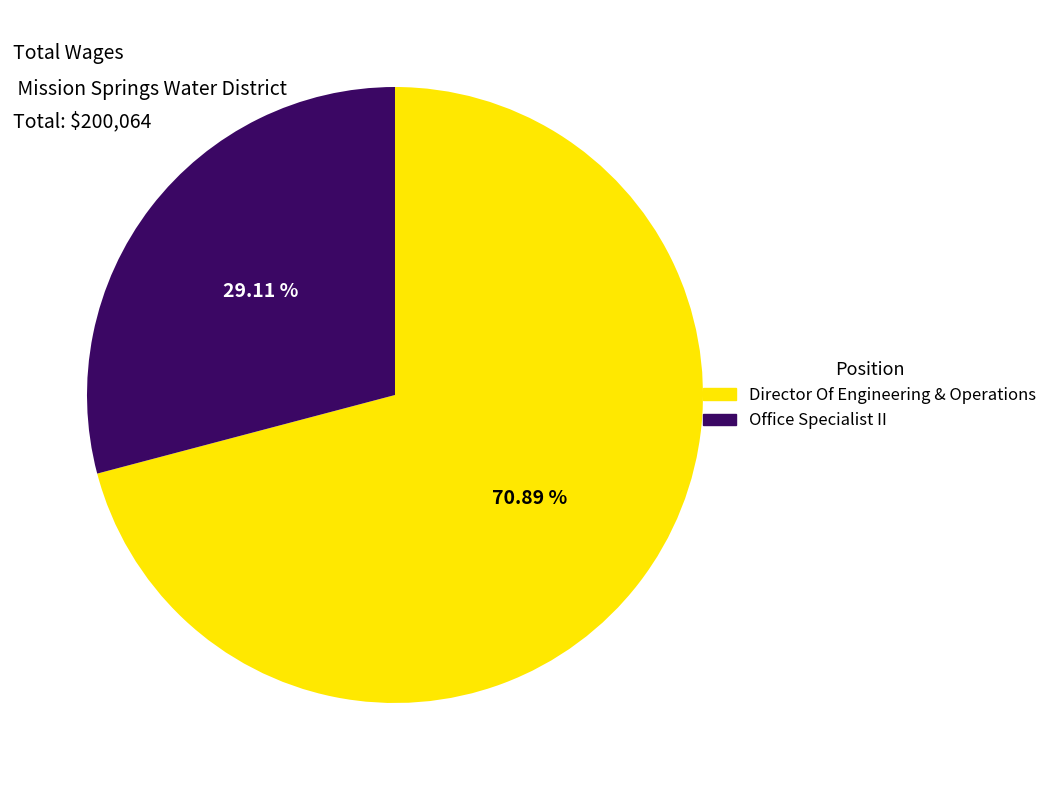

Between Director Of Engineering & Operations and Office Specialist II, which is larger?

Director Of Engineering & Operations